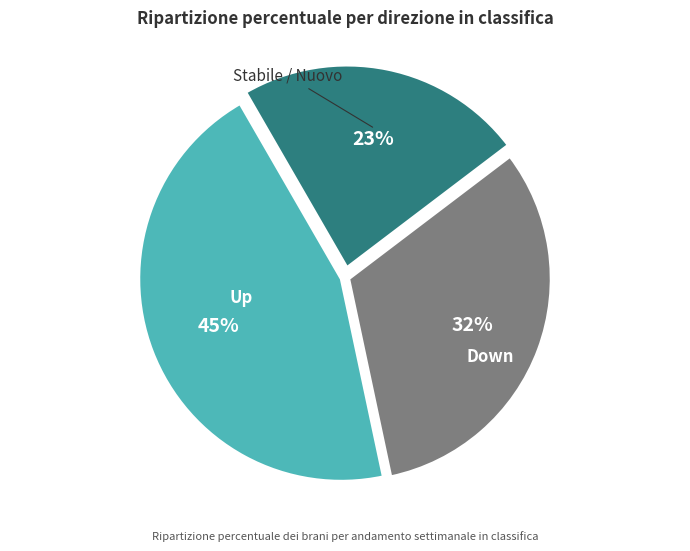

To the nearest percent, what is the average slice percentage?

33%